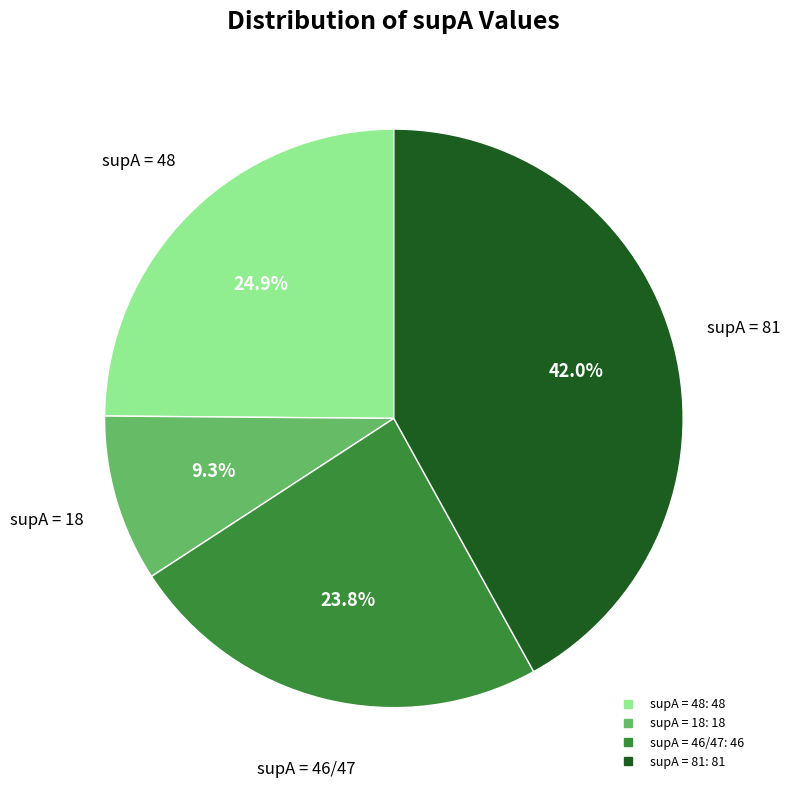

Does any single category account for the majority?

No